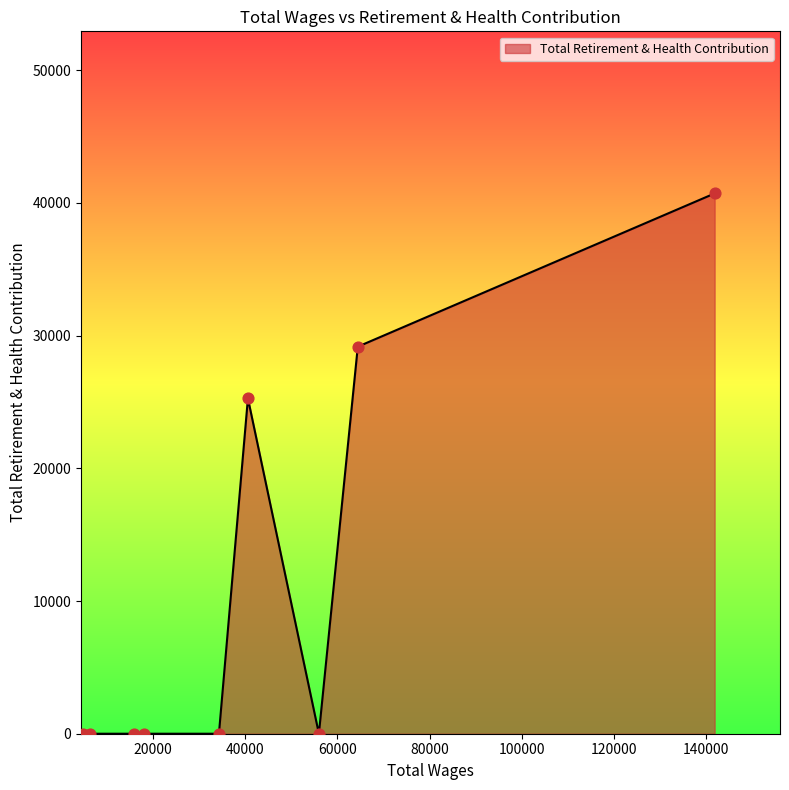

What is the difference between the maximum and minimum values?

40712